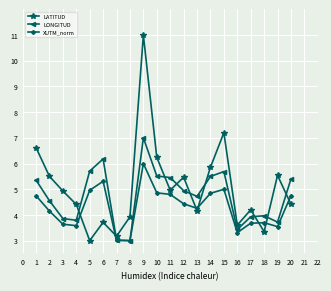

After their last crossing, which series has the higher values: XUTM_norm or LATITUD?

XUTM_norm